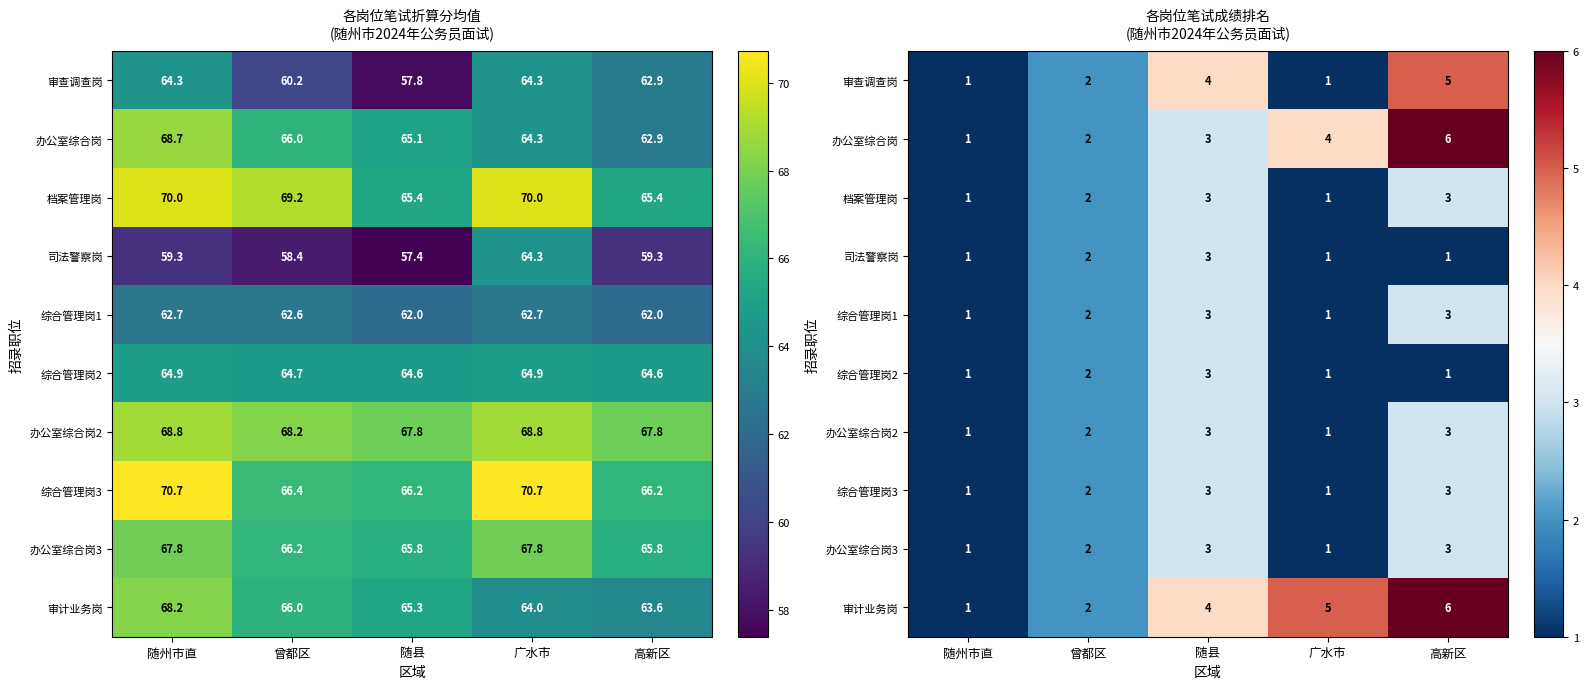

Between 广水市 and 高新区, which is larger?

高新区